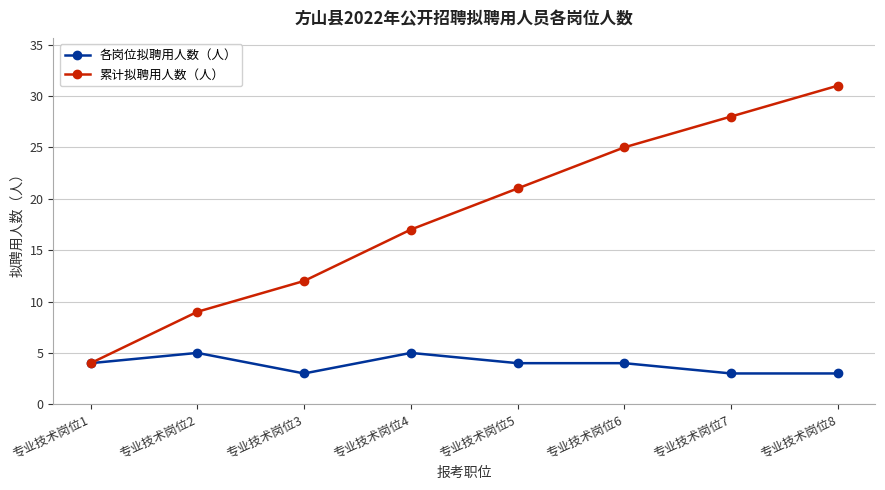

Is it true that 各岗位拟聘用人数（人） equals 2 at 专业技术岗位6?

False